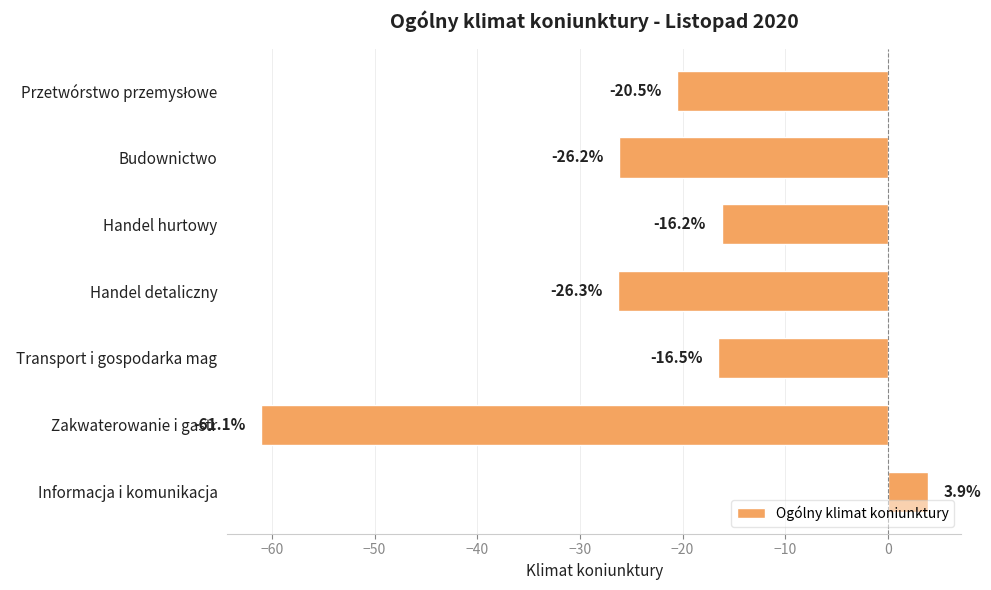

Is it true that the value at Handel hurtowy is -16.2?

True